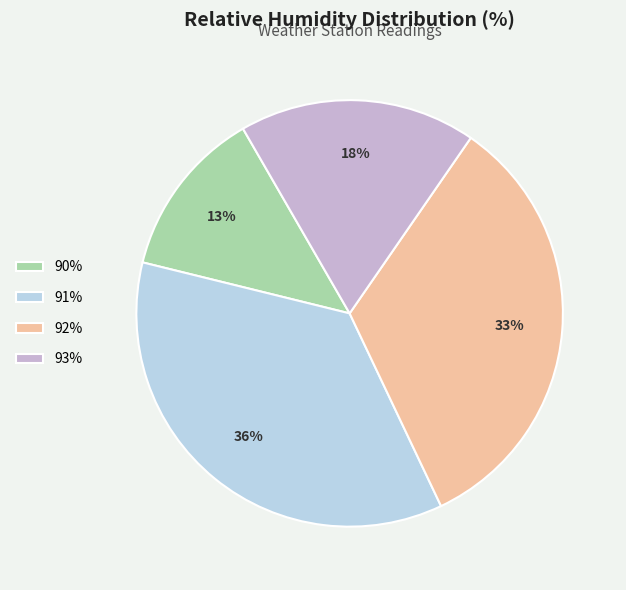

Count the number of slices in the pie.

4